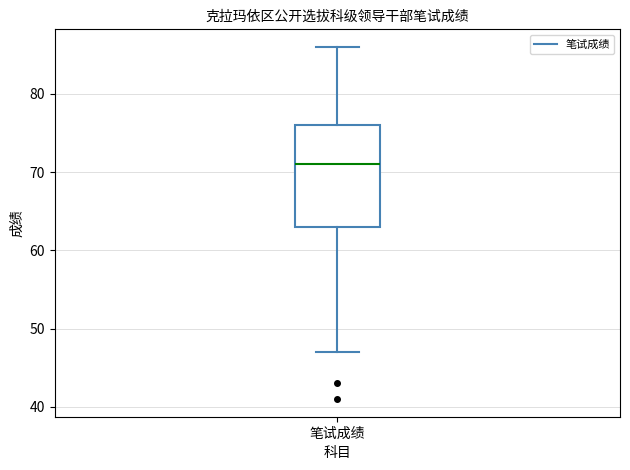

Read this box plot against the y-axis: the position of the median line, the range covered by the box, and the ends of both whiskers. The values are not printed on the chart, so give them approximately, as read against the axis.

median 71, box 63 to 76, whiskers 47 to 86